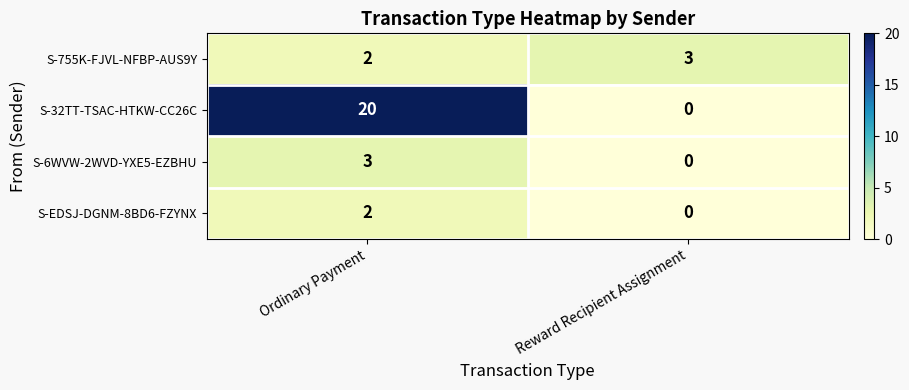

Which series has the largest total across all categories?

S-32TT-TSAC-HTKW-CC26C